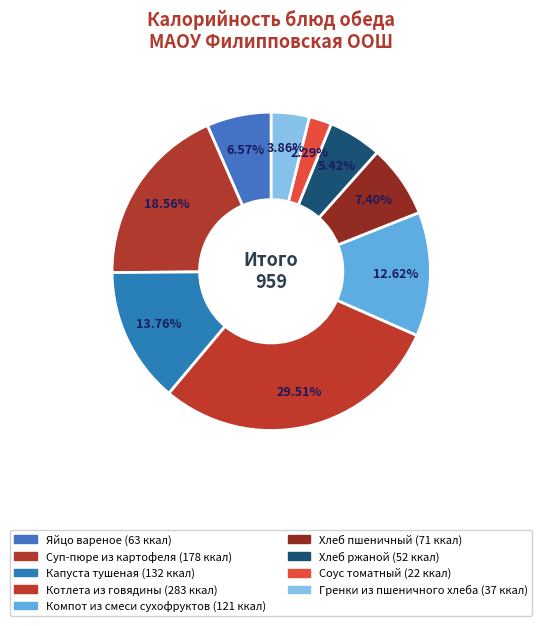

How many segments does this pie chart have?

9